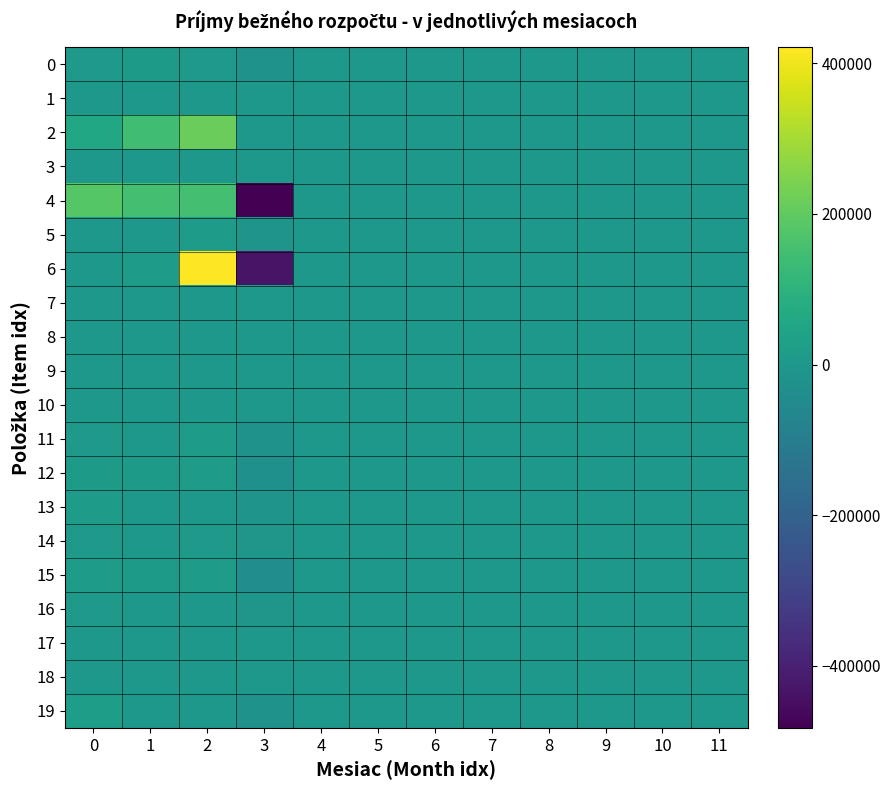

Rank the series at 9 from lowest to highest value.

0, 1, 2, 3, 4, 5, 6, 7, 8, 9, 10, 11, 12, 13, 14, 15, 16, 17, 18, 19